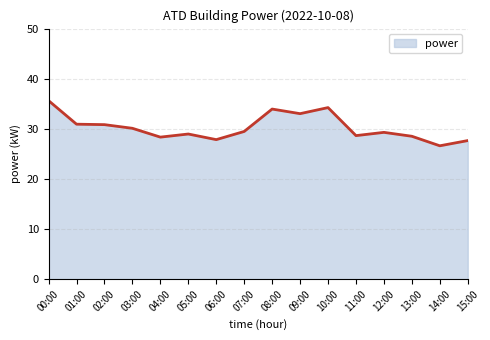

What is the maximum value shown in the chart?

35.6